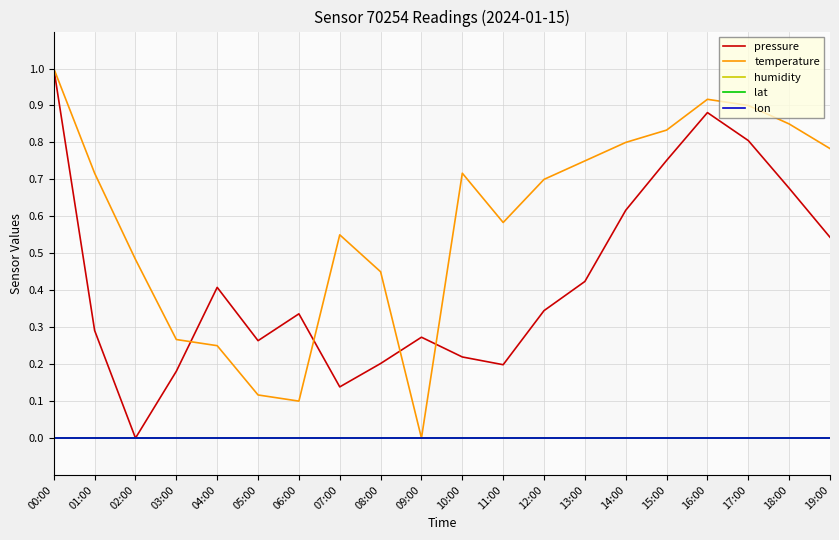

At which label does humidity reach its minimum?

00:00